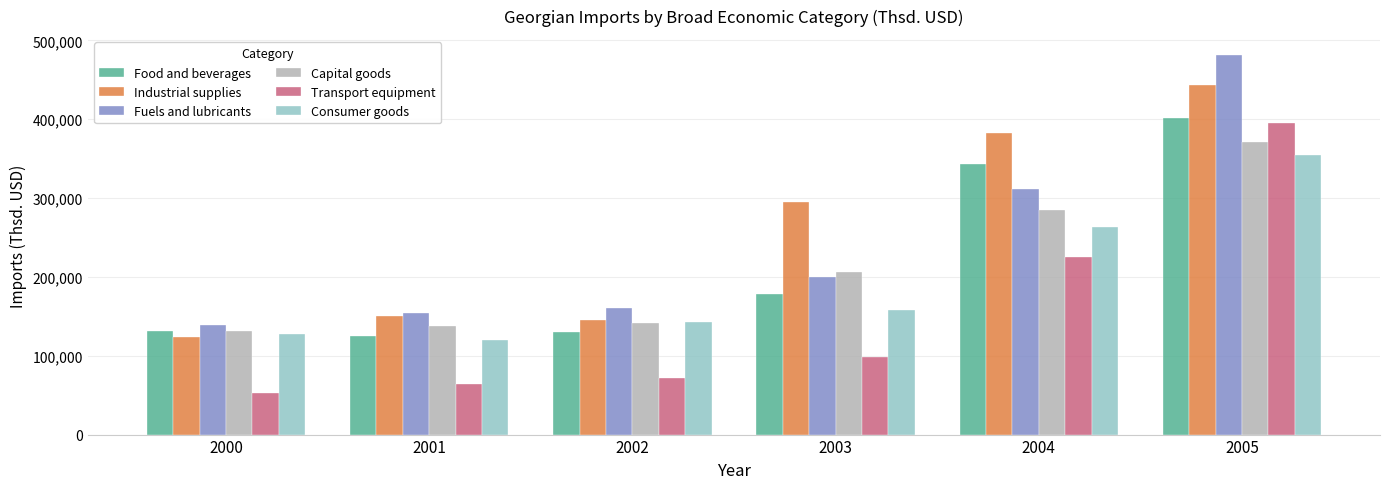

The value of Industrial supplies at 2003 is 295224.7. True or false?

True